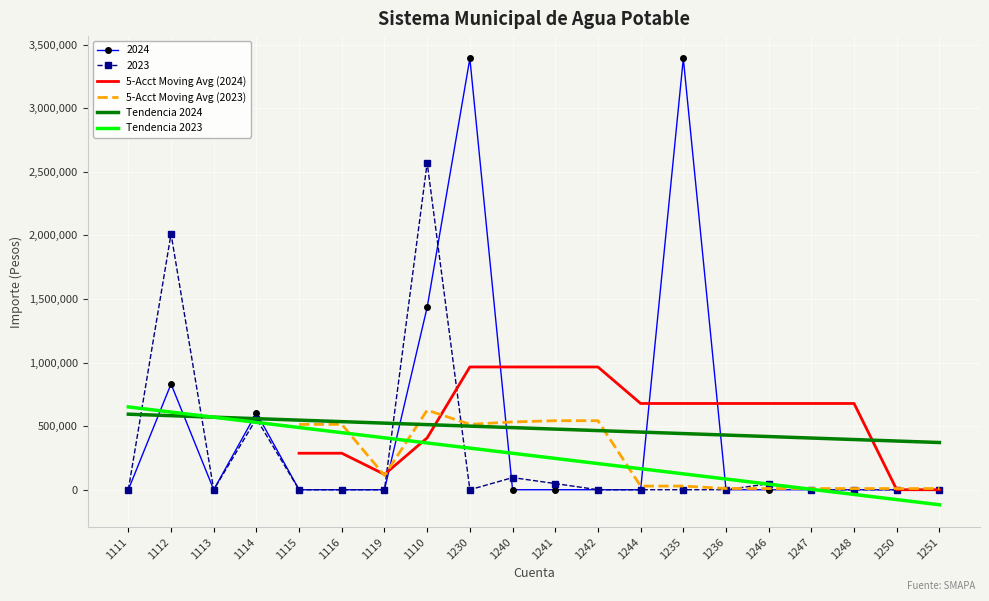

What is the total value across all series at 1250?

314750.4